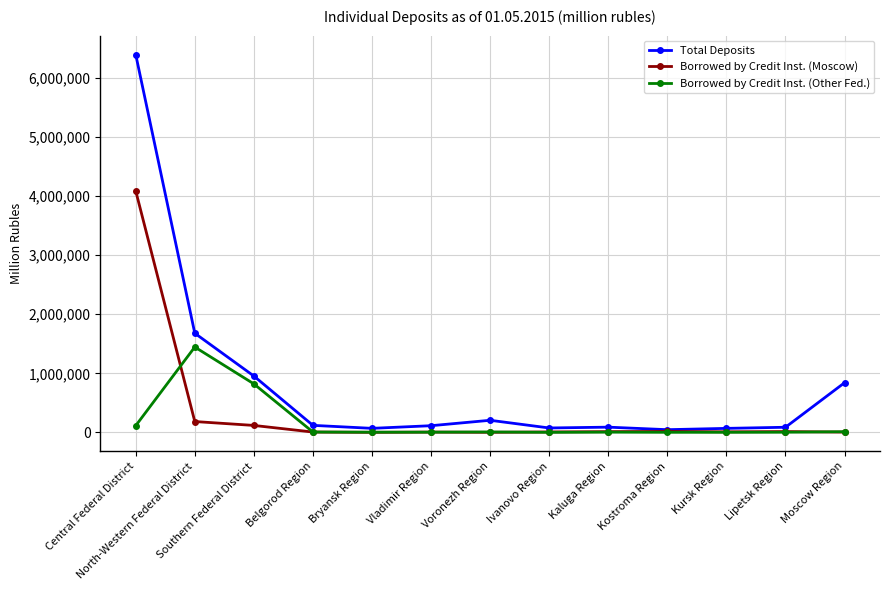

At which label does Borrowed by Credit Inst. (Other Fed.) first exceed 2990?

Central Federal District